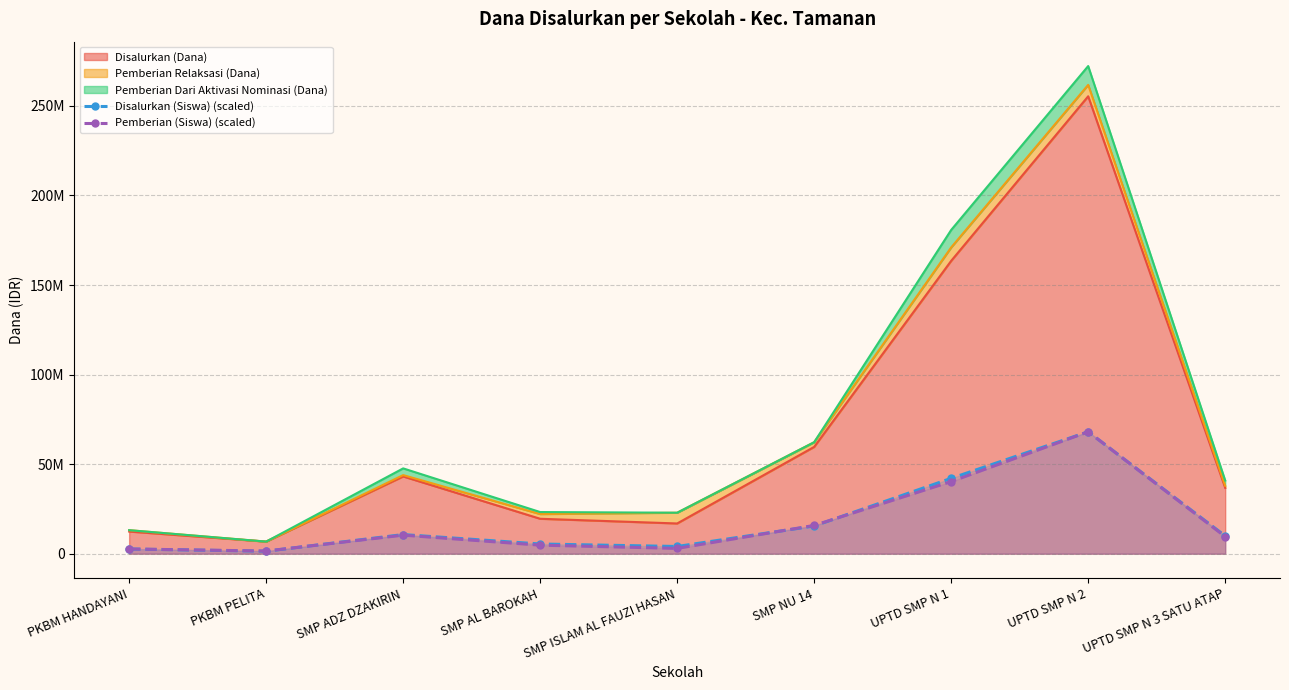

At SMP AL BAROKAH, list the series in order from smallest to largest.

Pemberian (Siswa) (scaled), Disalurkan (Siswa) (scaled)